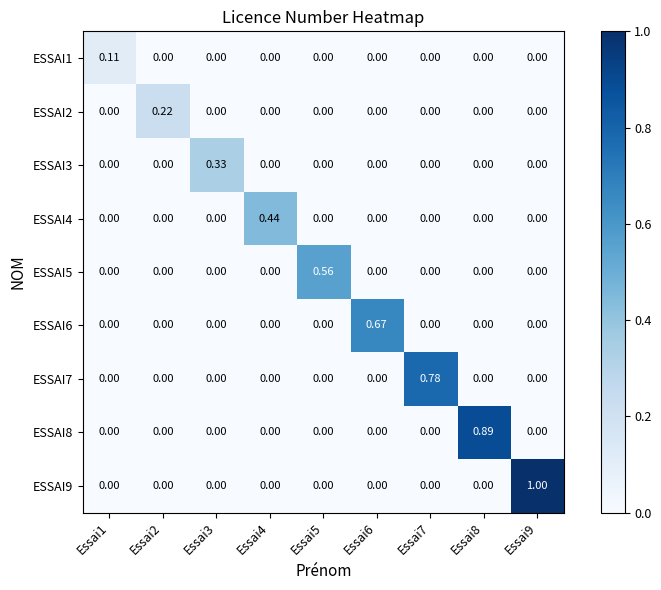

Is the value of ESSAI3 at Essai3 greater than the value of ESSAI8 at Essai2?

Yes